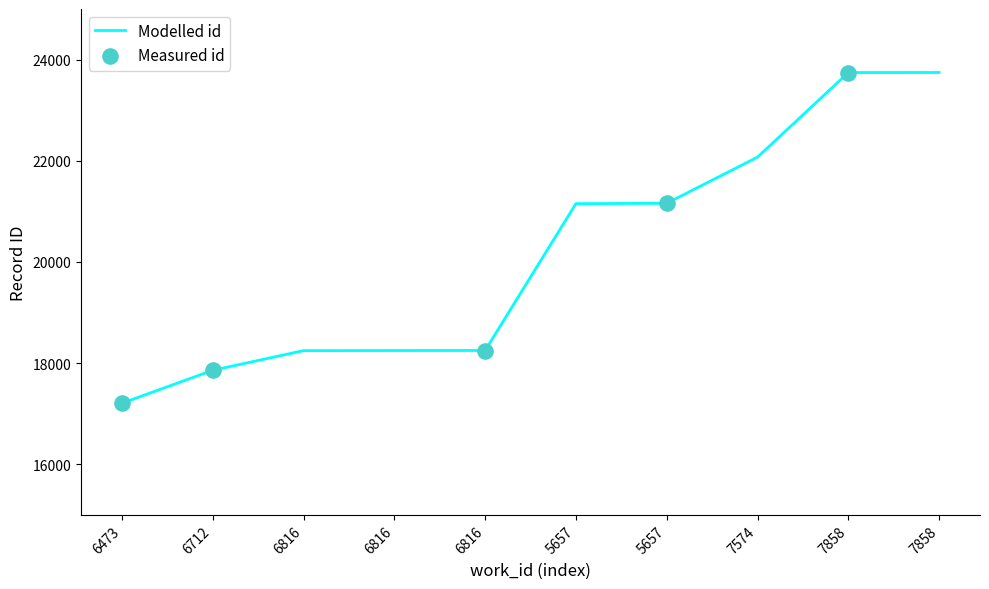

Approximately how many times larger is the value at 6816 compared to 6473?

1.1